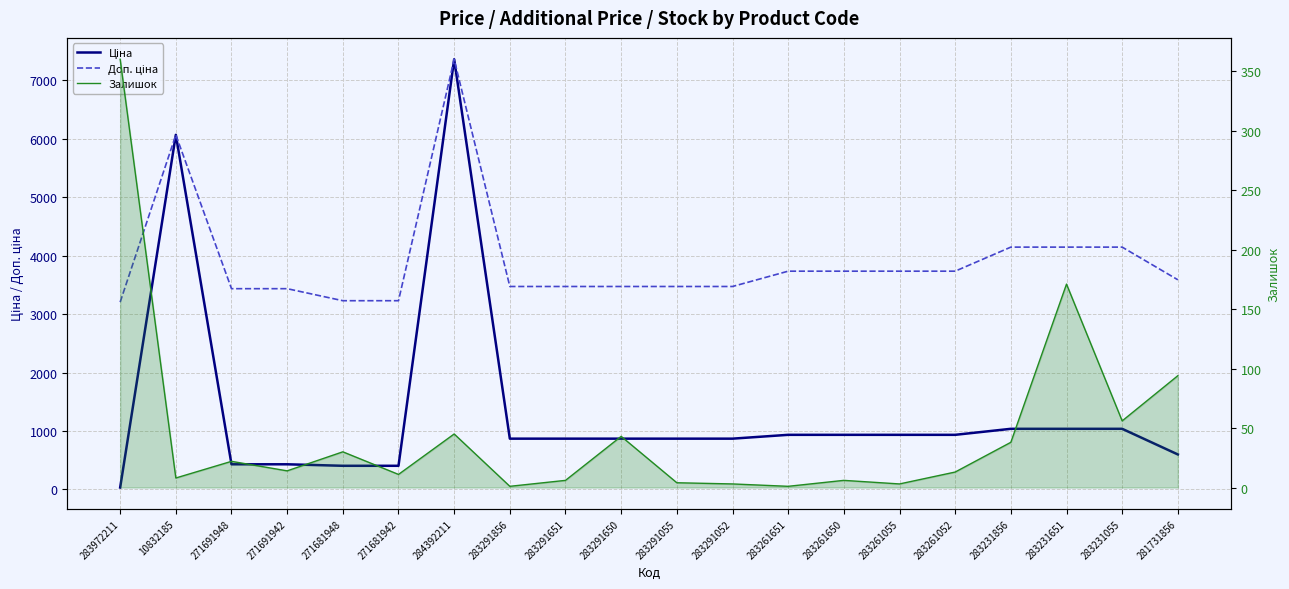

Reading left to right, list all the values displayed in this chart.

Ціна: 32.0	6067.2	429.3	429.3	403.6	403.6	7360.2	868.0	868.0	868.0	868.0	868.0	933.5	933.5	933.5	933.5	1036.5	1036.5	1036.5	597.8
Доп. ціна: 3205.0	6067.2	3434.6	3434.6	3228.8	3228.8	7360.2	3472.1	3472.1	3472.1	3472.1	3472.1	3734.2	3734.2	3734.2	3734.2	4145.9	4145.9	4145.9	3586.7
Залишок: 360.0	8.0	22.0	14.0	30.0	11.0	45.0	1.0	6.0	43.0	4.0	3.0	1.0	6.0	3.0	13.0	38.0	171.0	56.0	94.0